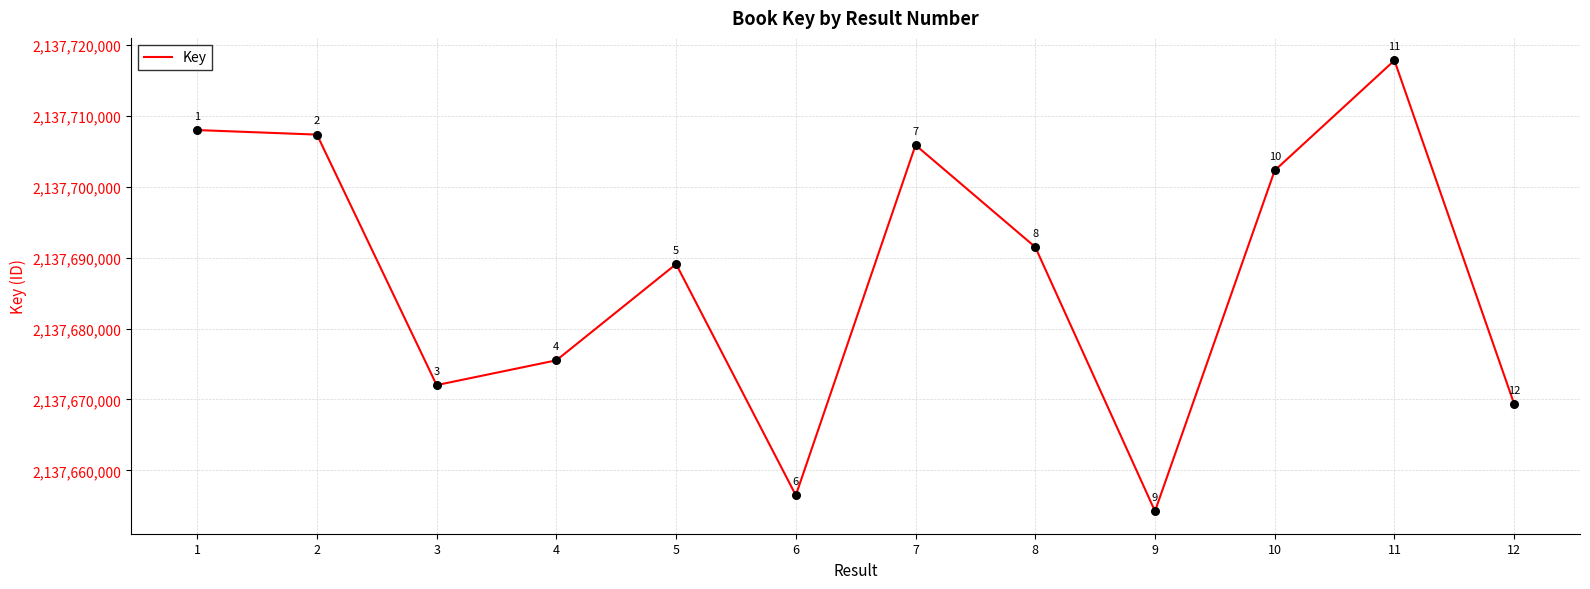

What is the change in value from 1 to 5?

-18911